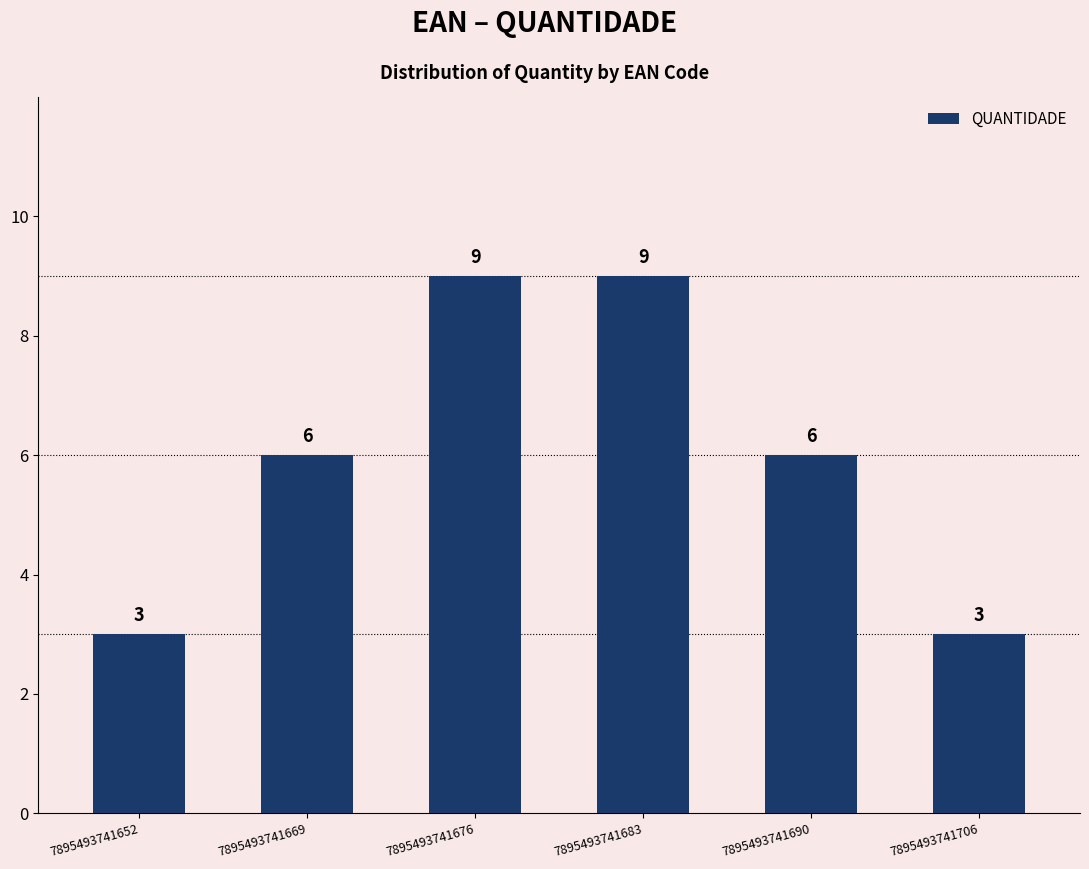

How many distinct data groups are displayed?

1